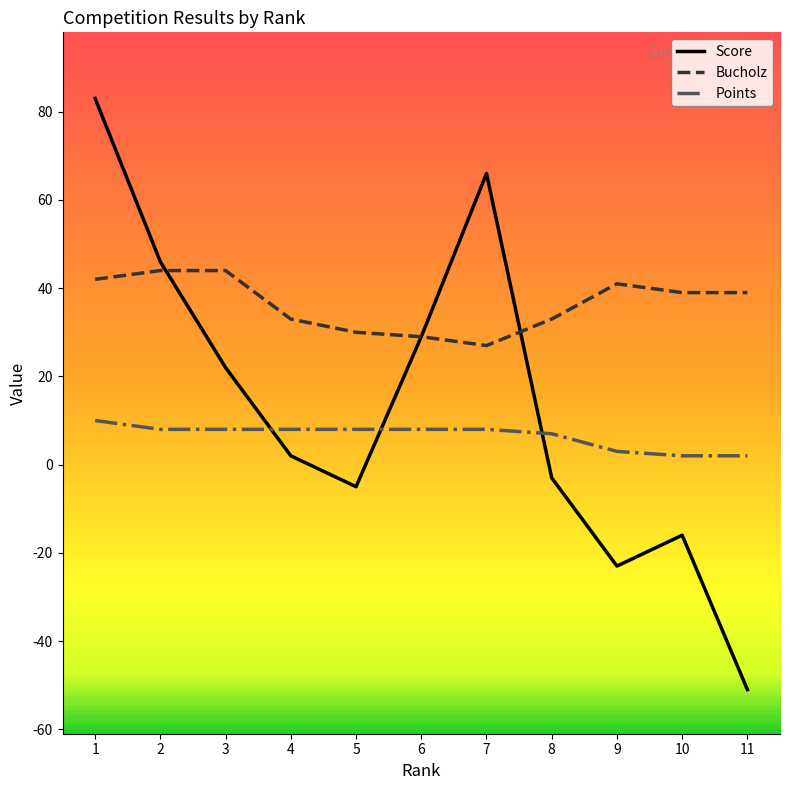

Reading left to right, list all the values displayed in this chart.

Score: 83	46	22	2	-5	29	66	-3	-23	-16	-51
Bucholz: 42	44	44	33	30	29	27	33	41	39	39
Points: 10	8	8	8	8	8	8	7	3	2	2